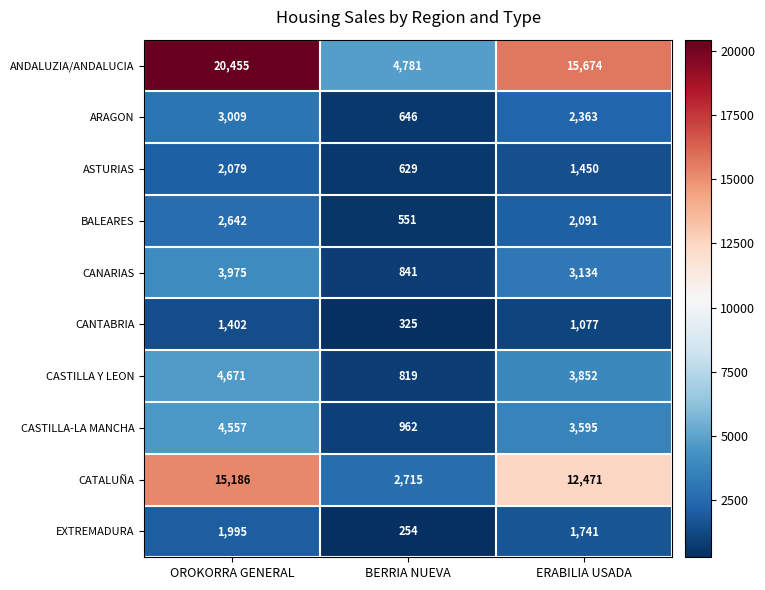

At which category is the sum across all series the highest?

OROKORRA GENERAL